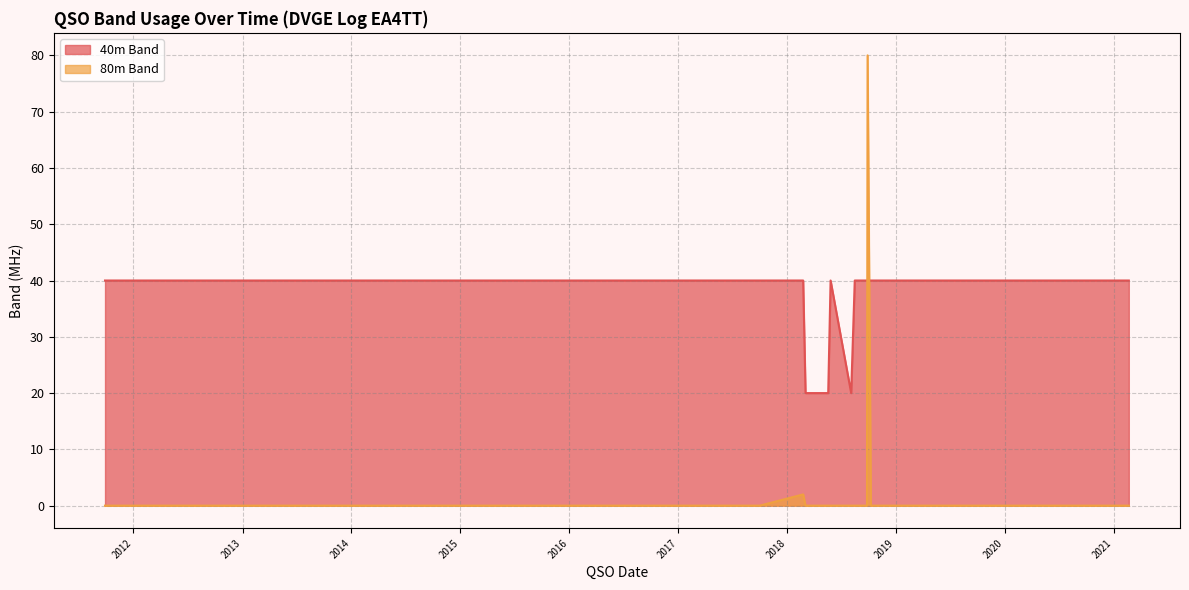

True or false: 80m Band and 40m Band cross at least once.

True